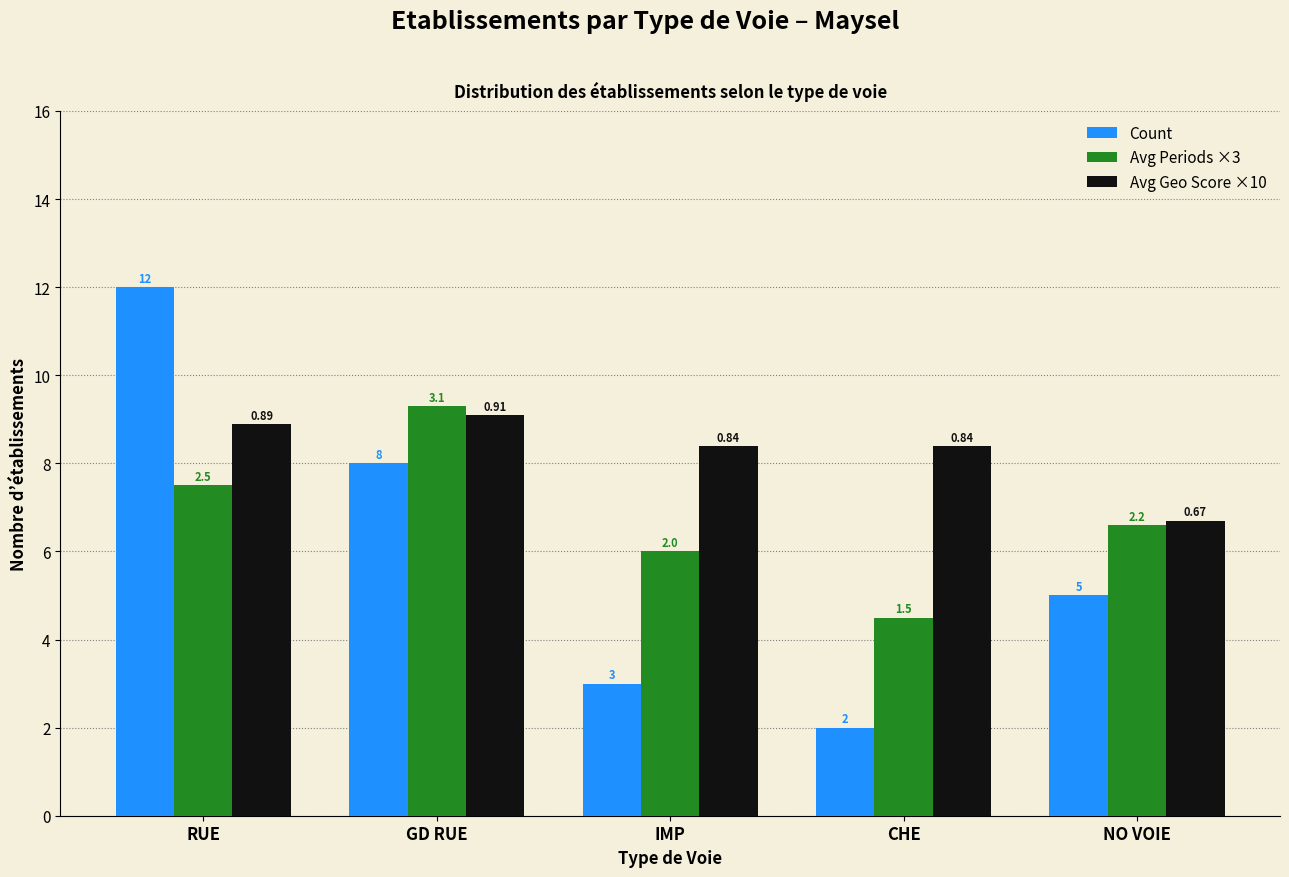

Does the chart contain stacked bars?

No